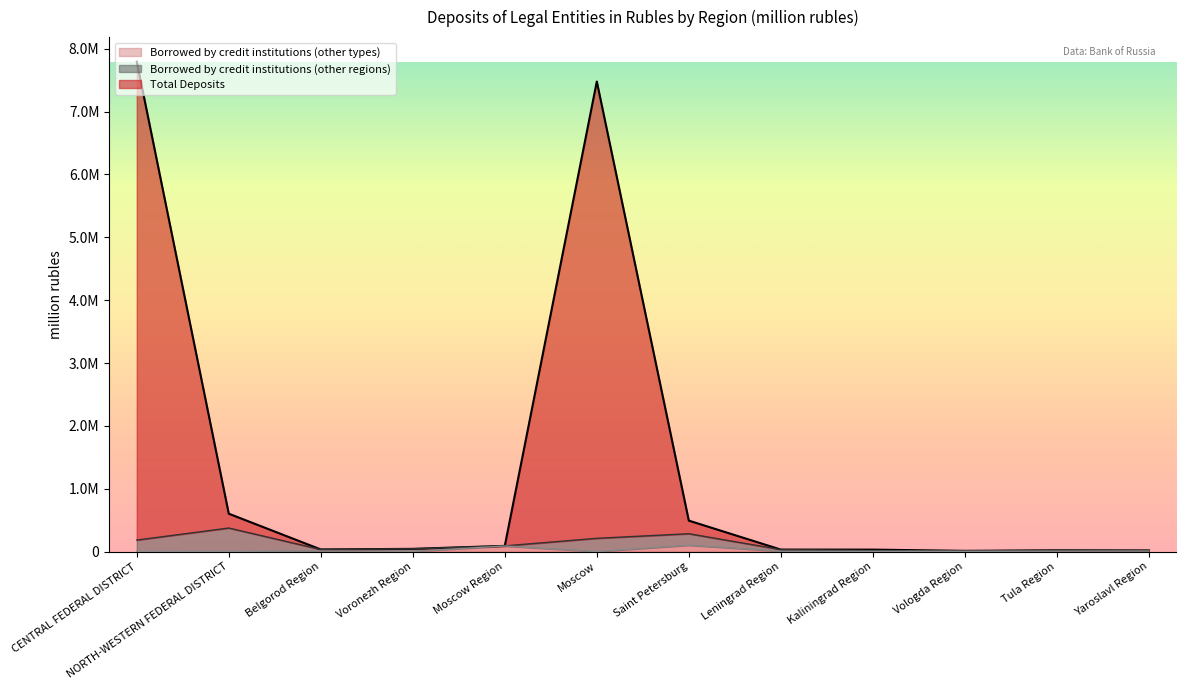

How many categories are shown in the chart?

12